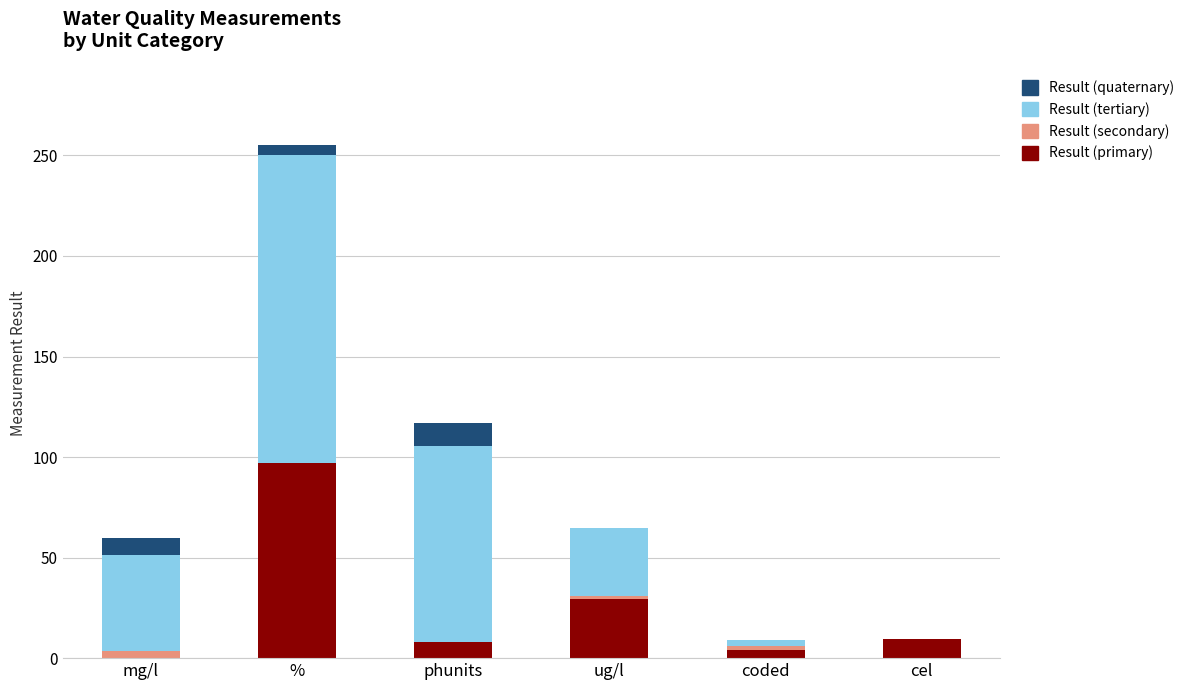

Which category has the highest value in the Result (primary) series?

%